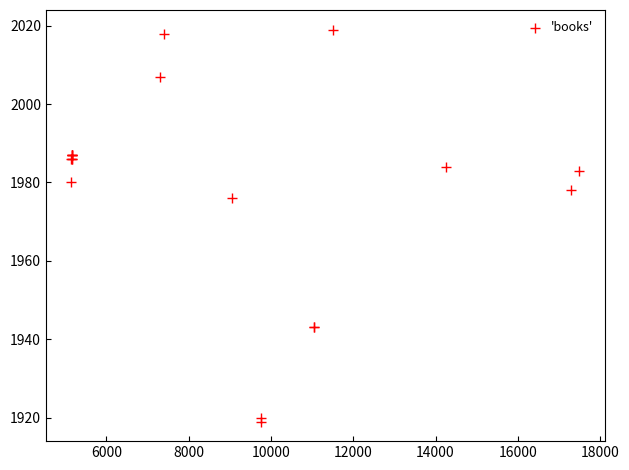

What Y value in the scatter plot is closest to 1969?

1976